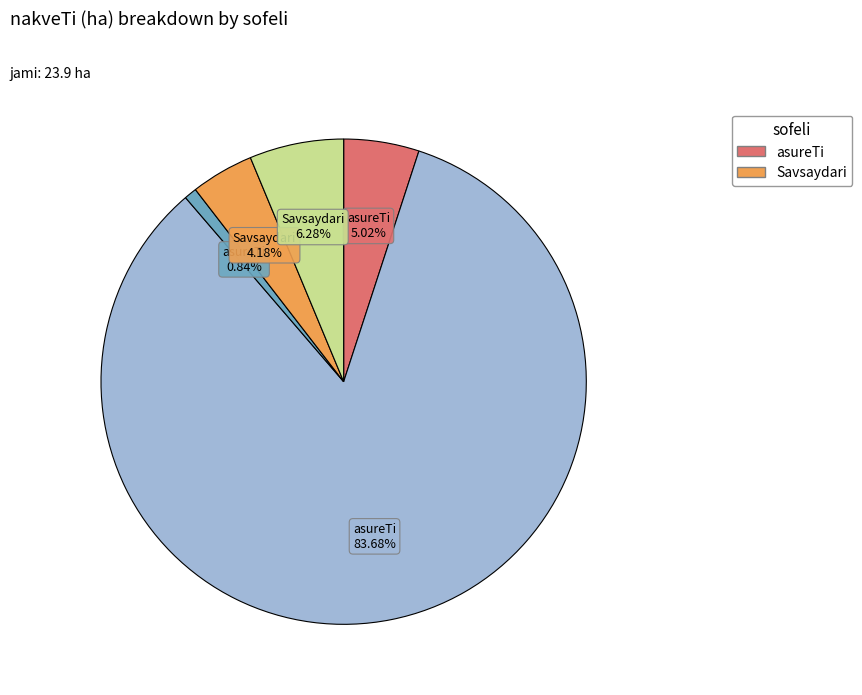

Does any single category account for the majority?

Yes